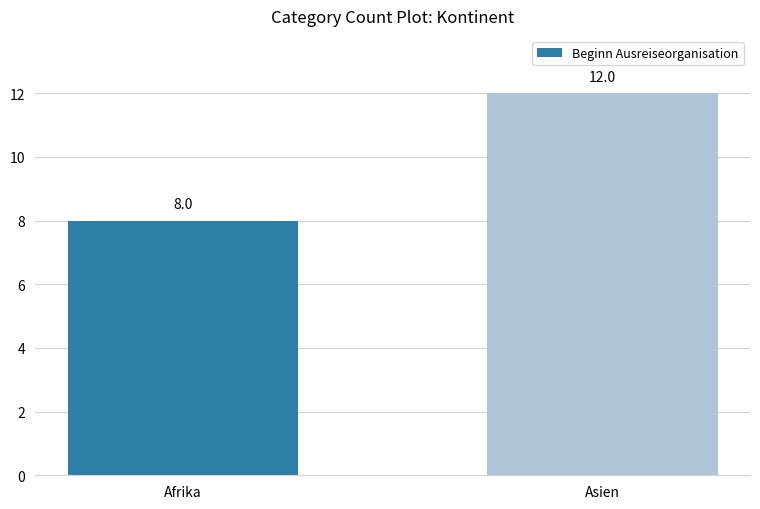

How many bars are there in total?

2